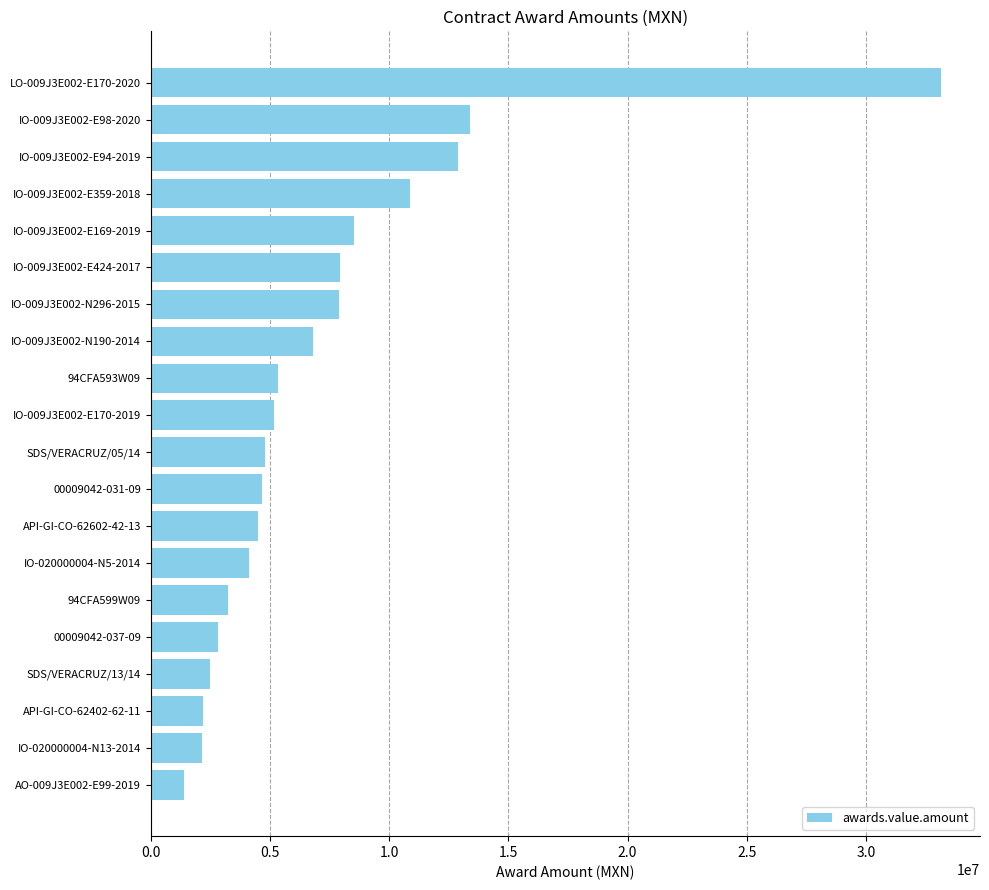

Is it true that the value at IO-009J3E002-N296-2015 is 7899487.2?

True